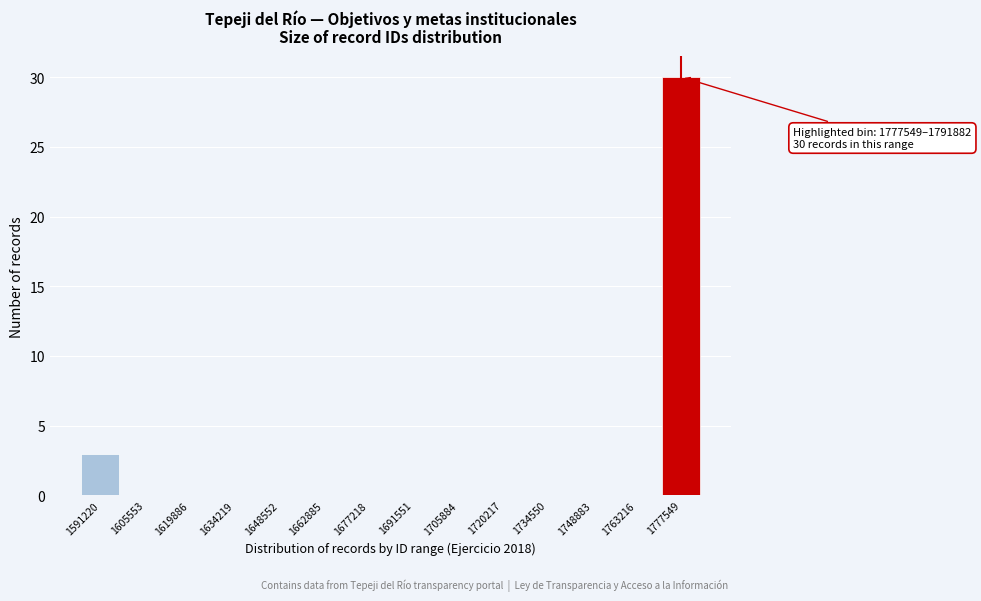

Reading right to left, extract all data points from this chart.

1777549=30	1763216=0	1748883=0	1734550=0	1720217=0	1705884=0	1691551=0	1677218=0	1662885=0	1648552=0	1634219=0	1619886=0	1605553=0	1591220=3